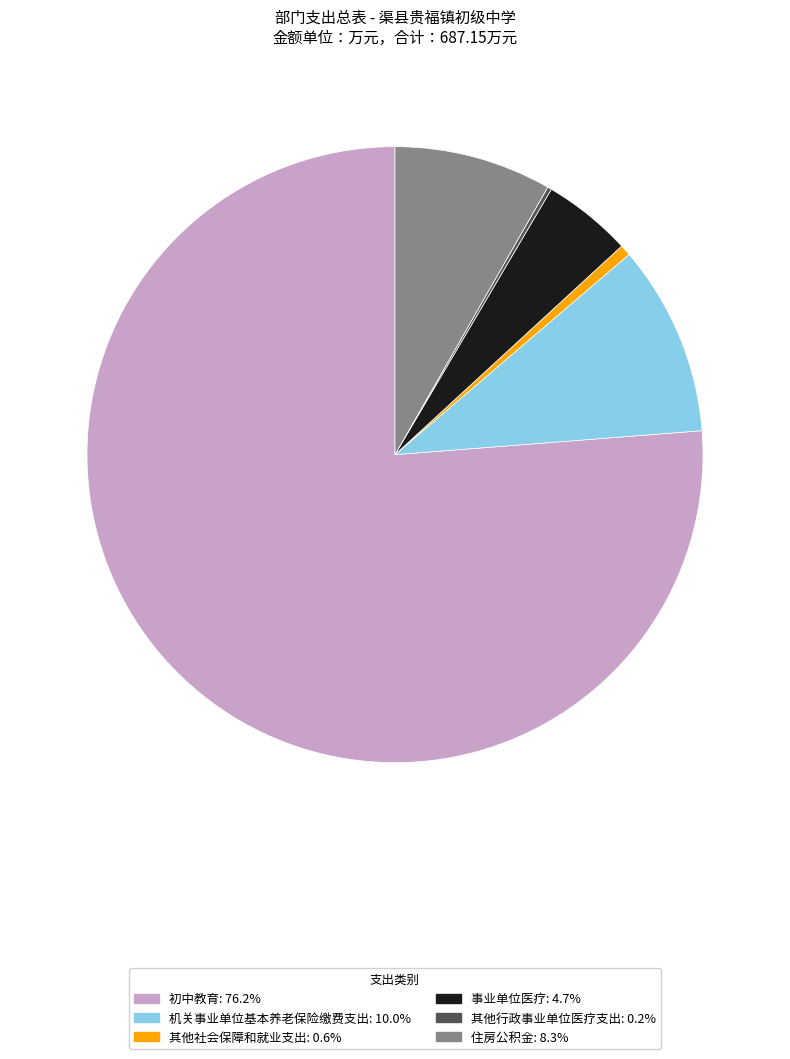

Which has a higher value, 初中教育 or 事业单位医疗?

初中教育